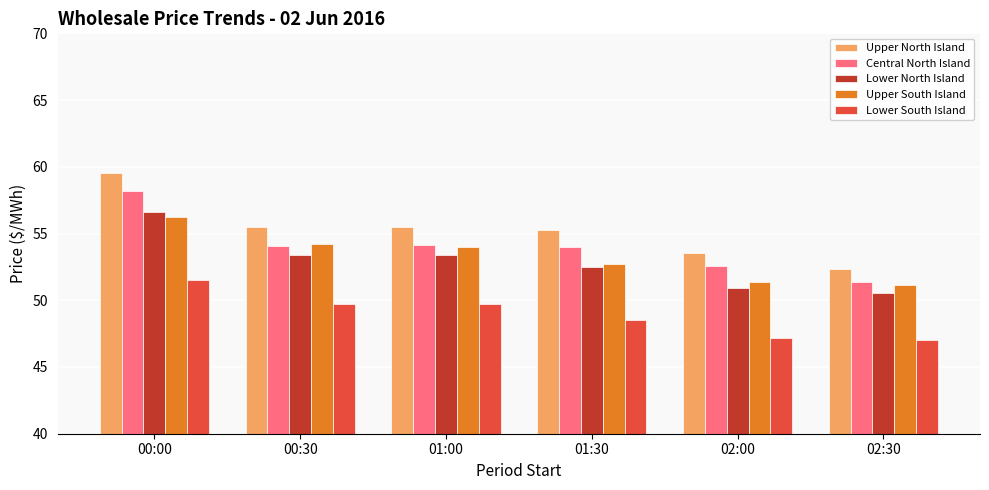

Rank the series by their maximum value, from lowest to highest.

Lower South Island, Upper South Island, Lower North Island, Central North Island, Upper North Island